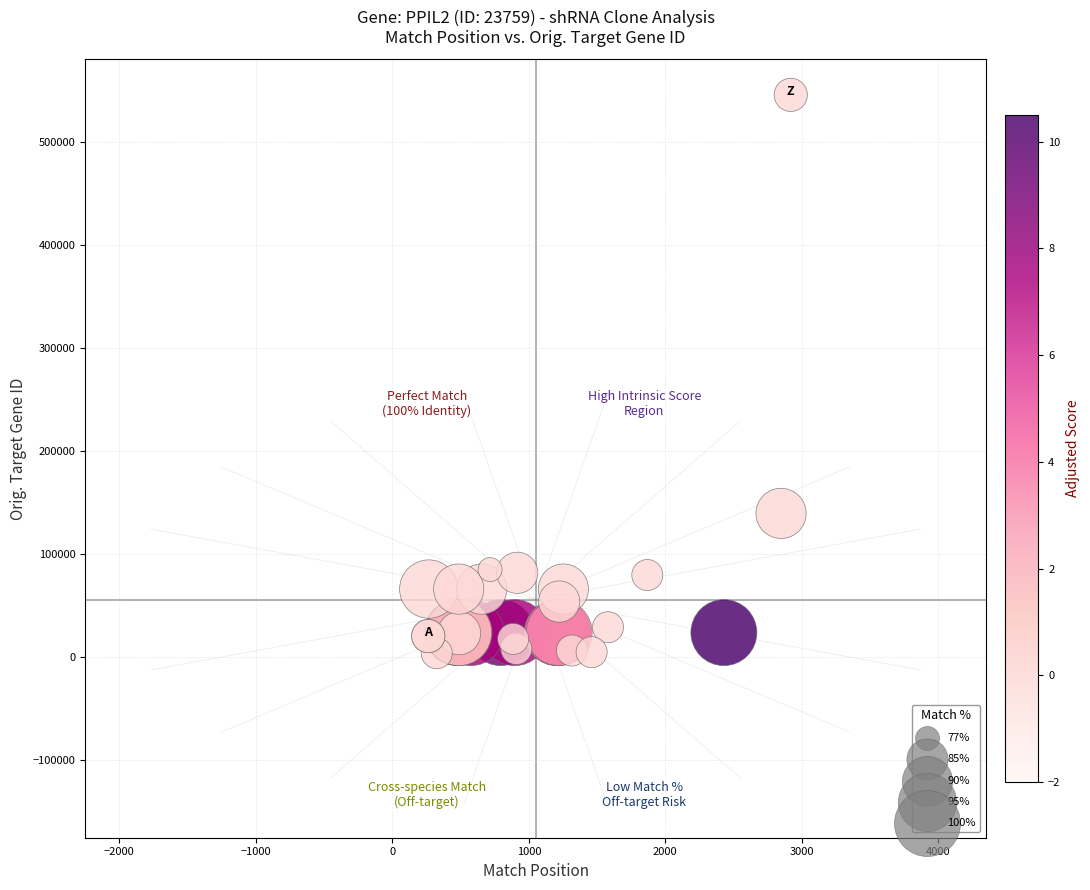

What Y value in the scatter plot is closest to 274880?

139542